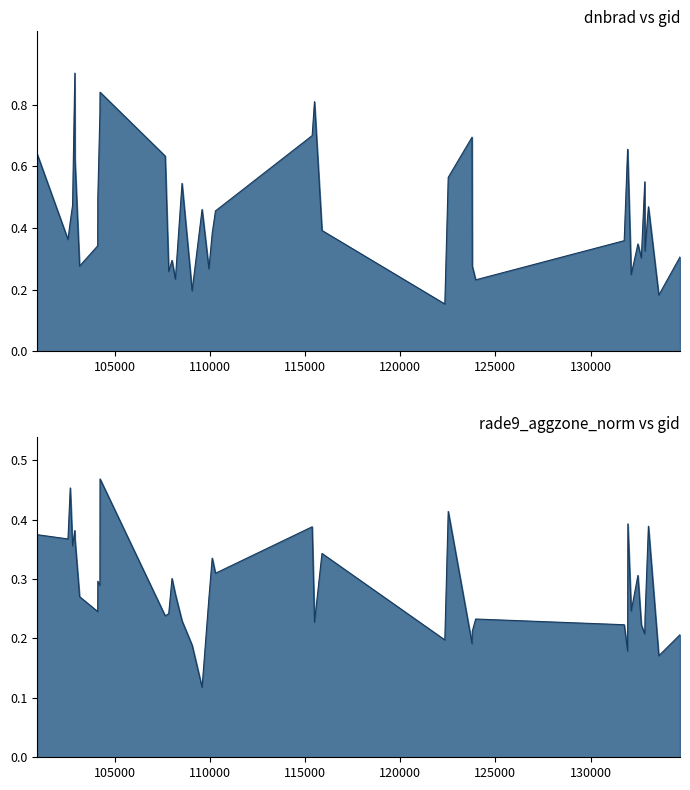

What is the total value across all series at 130000?

0.5